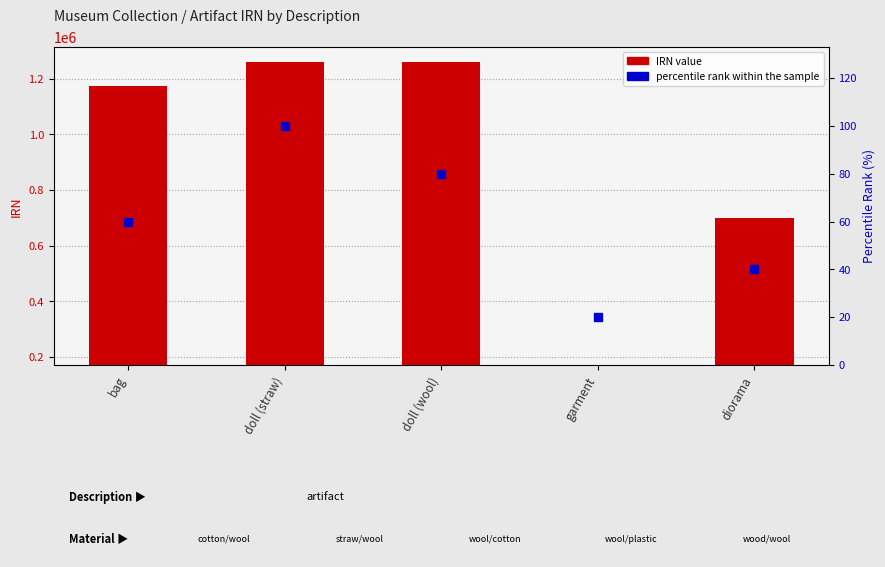

Which series has the largest total across all categories?

IRN value